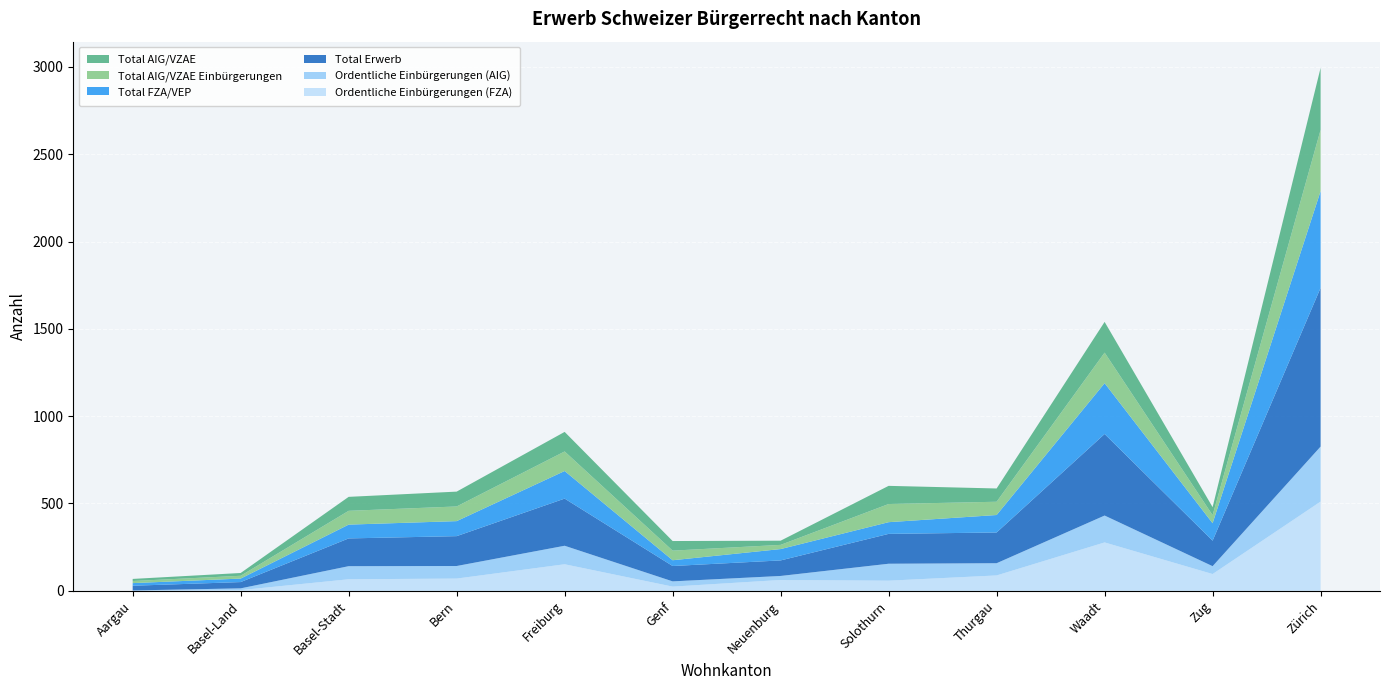

Reading left to right, transcribe all the data shown in this chart.

Total AIG/VZAE: 12	16	80	85	112	55	24	104	76	176	46	355
Total AIG/VZAE Einbürgerungen: 12	16	79	84	112	55	24	104	76	175	46	351
Total FZA/VEP: 15	20	79	86	158	33	65	67	100	291	100	554
Total Erwerb: 27	36	159	171	270	88	89	171	176	467	146	909
Ordentliche Einbürgerungen (AIG): 2	10	75	72	106	30	23	97	70	154	45	315
Ordentliche Einbürgerungen (FZA): 0	4	66	70	152	24	62	58	88	277	96	511